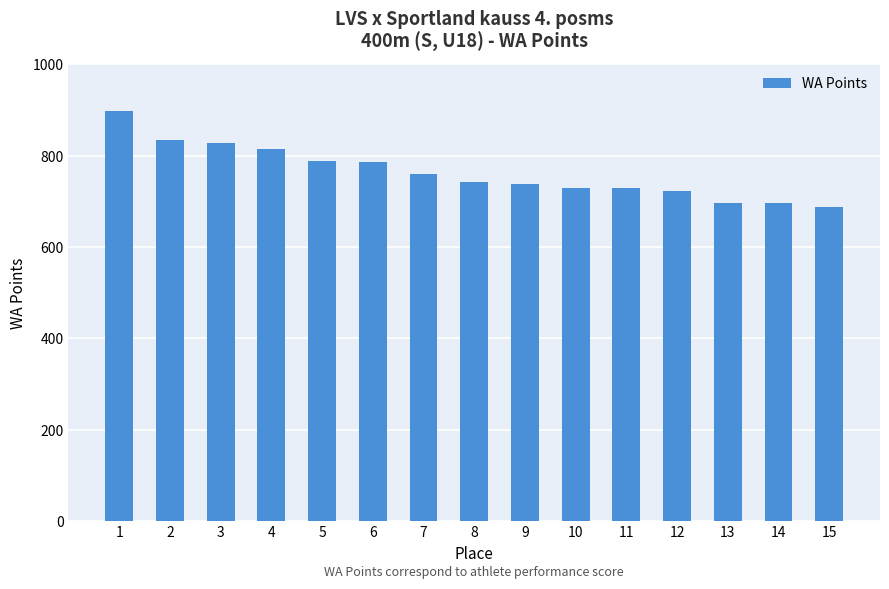

Does the chart contain any negative values?

No